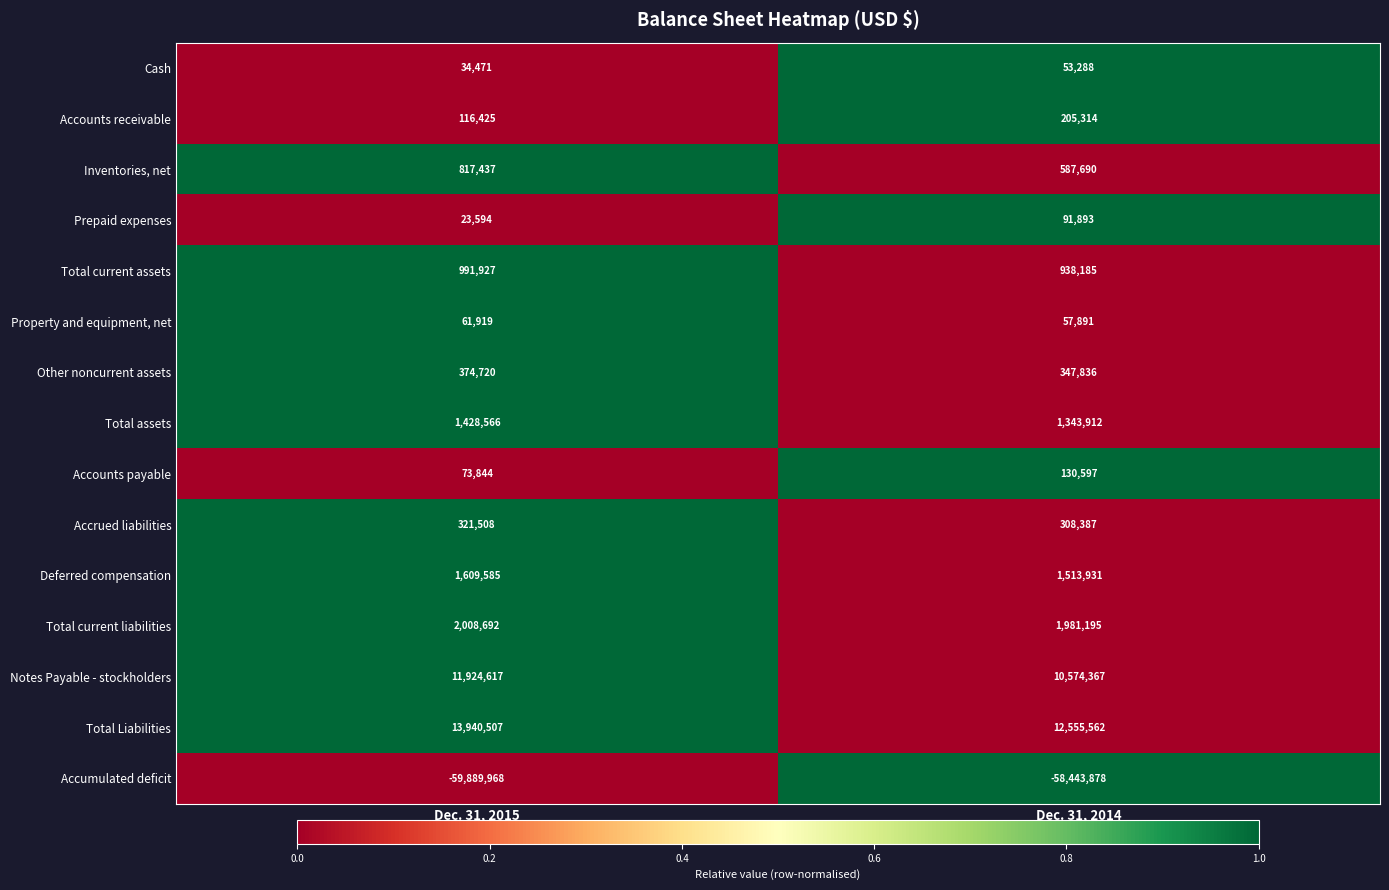

Reading left to right, transcribe all the data shown in this chart.

Cash: Dec. 31, 2015=34471	Dec. 31, 2014=53288
Accounts receivable: Dec. 31, 2015=116425	Dec. 31, 2014=205314
Inventories, net: Dec. 31, 2015=817437	Dec. 31, 2014=587690
Prepaid expenses: Dec. 31, 2015=23594	Dec. 31, 2014=91893
Total current assets: Dec. 31, 2015=991927	Dec. 31, 2014=938185
Property and equipment, net: Dec. 31, 2015=61919	Dec. 31, 2014=57891
Other noncurrent assets: Dec. 31, 2015=374720	Dec. 31, 2014=347836
Total assets: Dec. 31, 2015=1428566	Dec. 31, 2014=1343912
Accounts payable: Dec. 31, 2015=73844	Dec. 31, 2014=130597
Accrued liabilities: Dec. 31, 2015=321508	Dec. 31, 2014=308387
Deferred compensation: Dec. 31, 2015=1609585	Dec. 31, 2014=1513931
Total current liabilities: Dec. 31, 2015=2008692	Dec. 31, 2014=1981195
Notes Payable - stockholders: Dec. 31, 2015=11924617	Dec. 31, 2014=10574367
Total Liabilities: Dec. 31, 2015=13940507	Dec. 31, 2014=12555562
Accumulated deficit: Dec. 31, 2015=-59889968	Dec. 31, 2014=-58443878